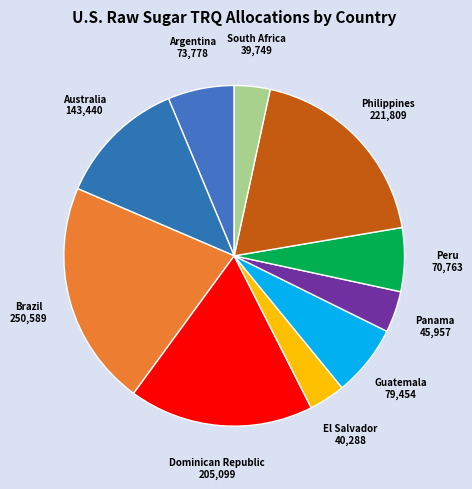

Between Brazil and Philippines, which is larger?

Brazil